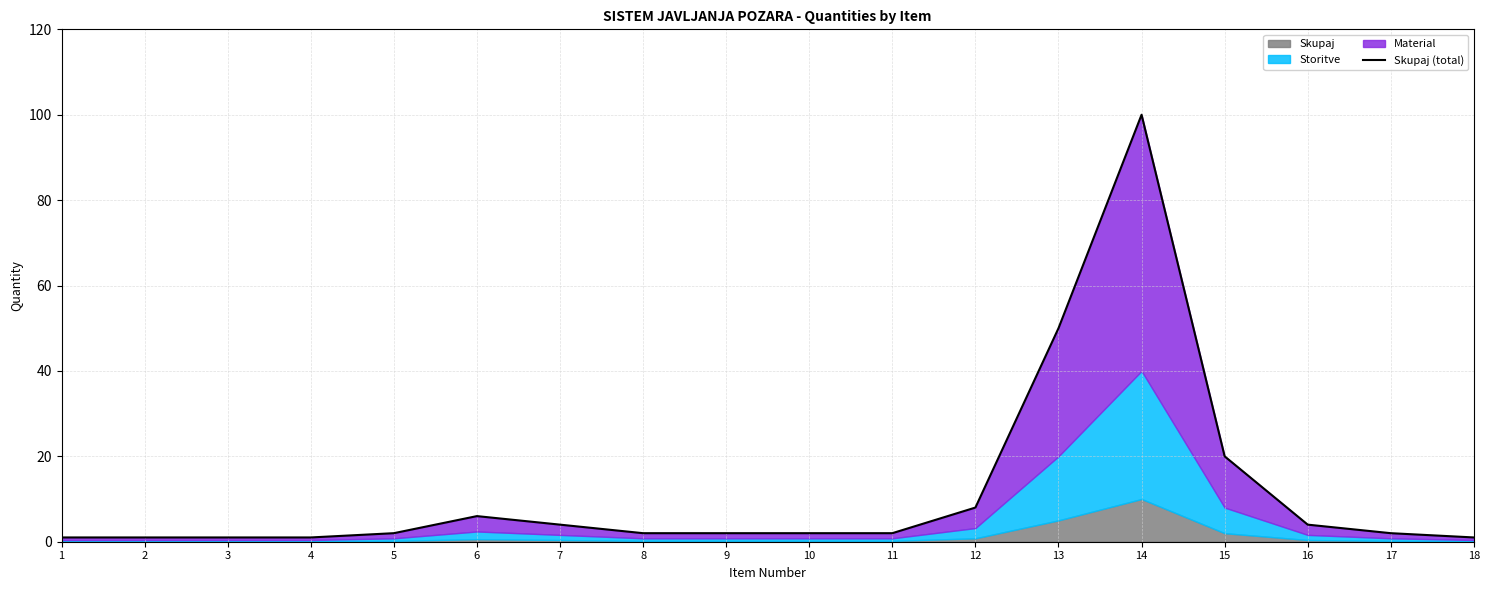

What is the ratio of the value at 15 to the value at 10?

10.0